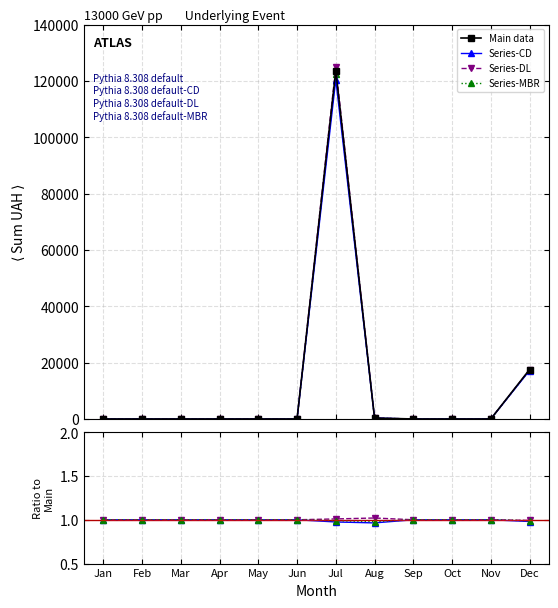

What is the average value of the Main data series?

11791.1